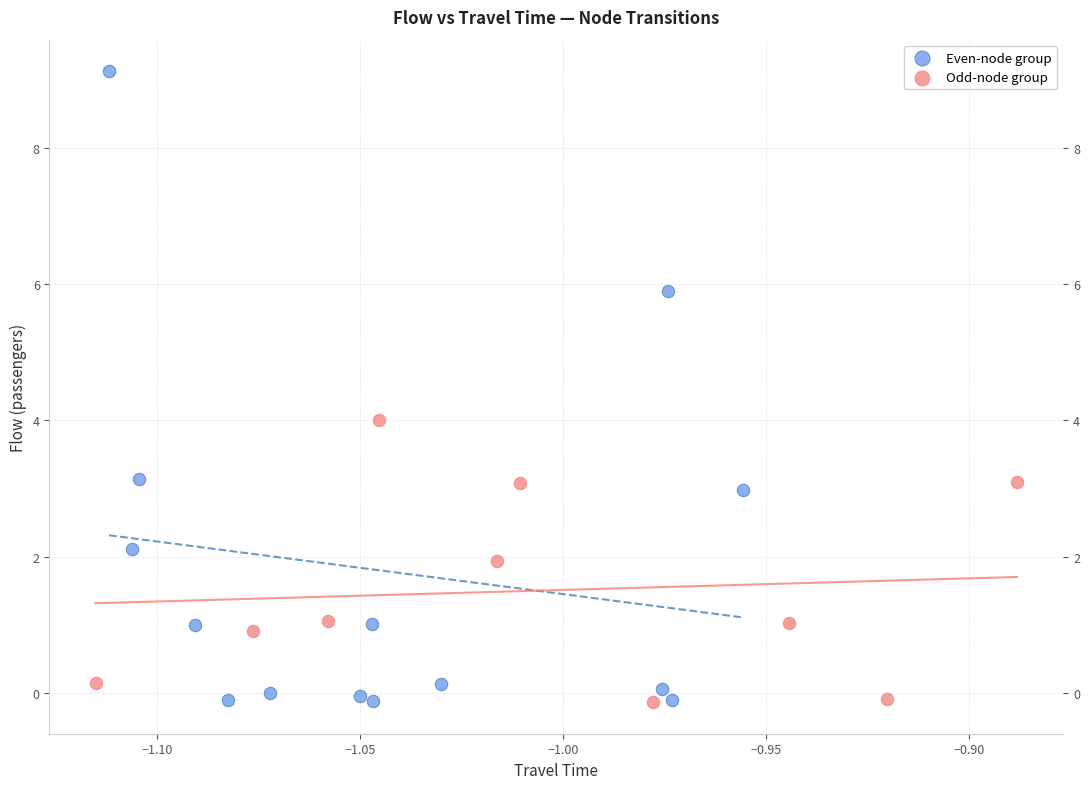

Which series contains the highest Y value?

Even-node group